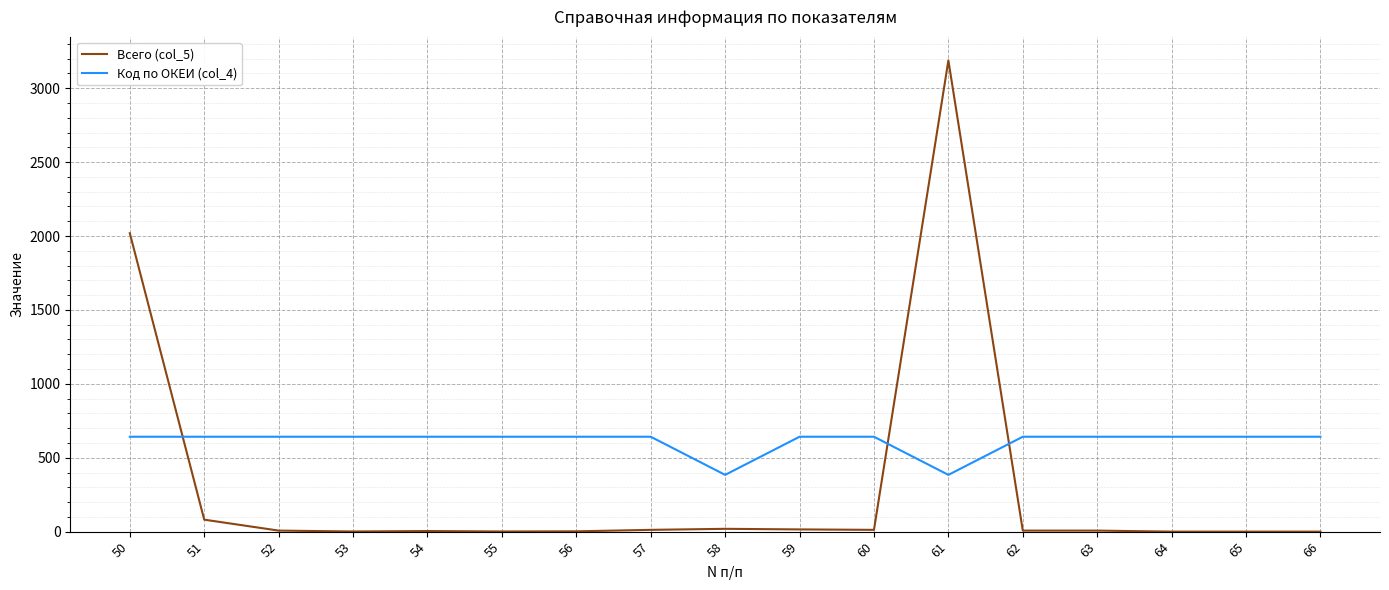

Where do Всего (col_5) and Код по ОКЕИ (col_4) first cross each other?

50 and 51